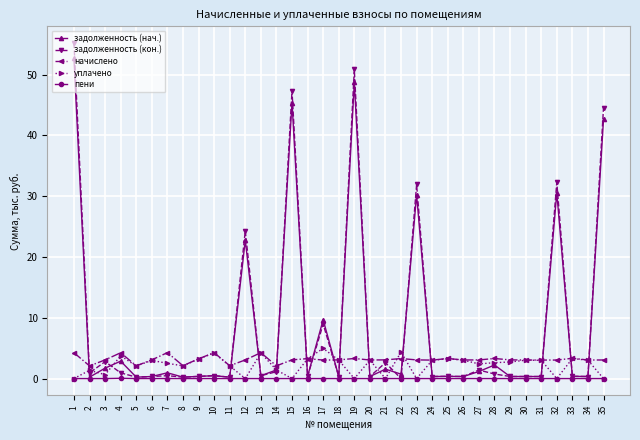

Which series has the largest range (max minus min)?

задолженность (кон.)